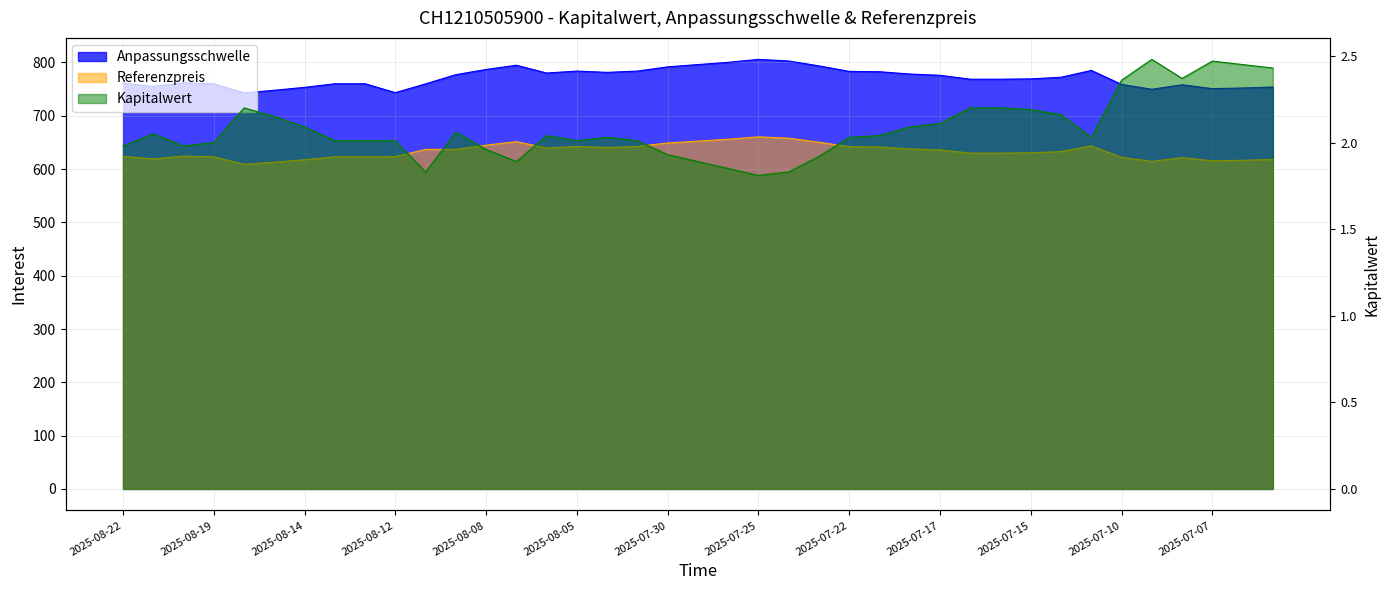

True or false: Anpassungsschwelle and Referenzpreis intersect in this chart.

False